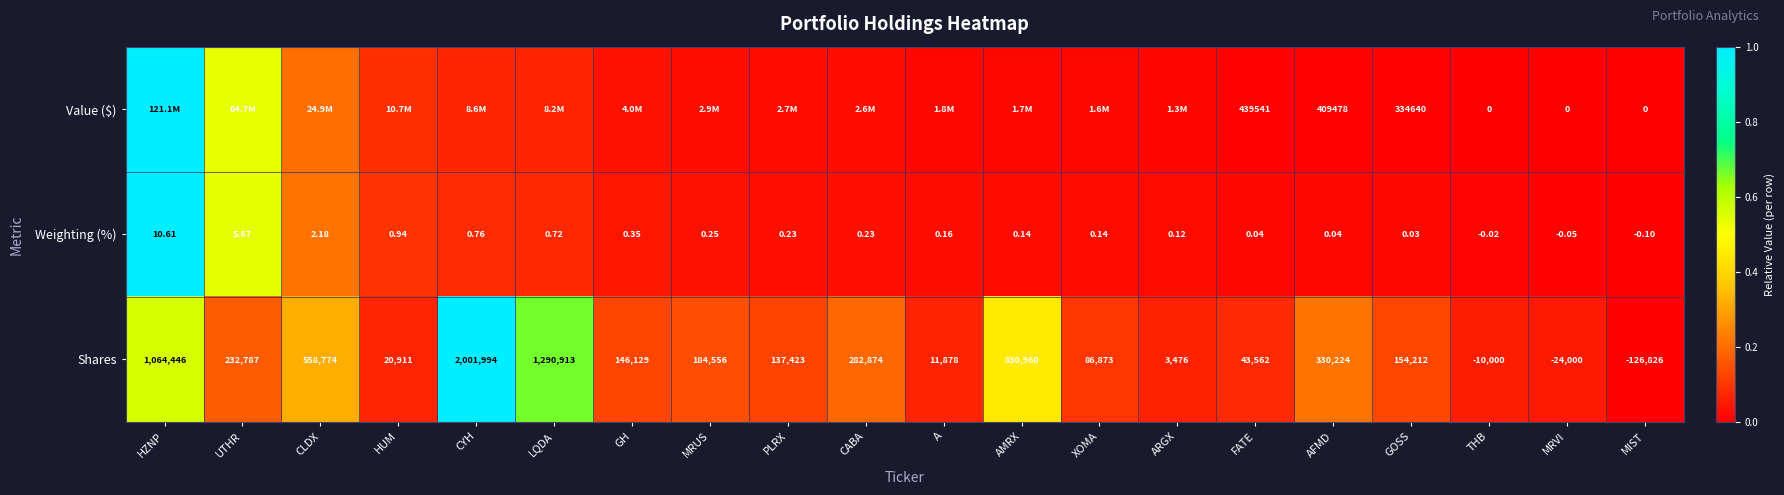

Rank the categories by Shares value from highest to lowest.

CYH, LQDA, HZNP, AMRX, CLDX, AFMD, CABA, UTHR, MRUS, GOSS, GH, PLRX, XOMA, FATE, HUM, A, ARGX, THB, MRVI, MIST